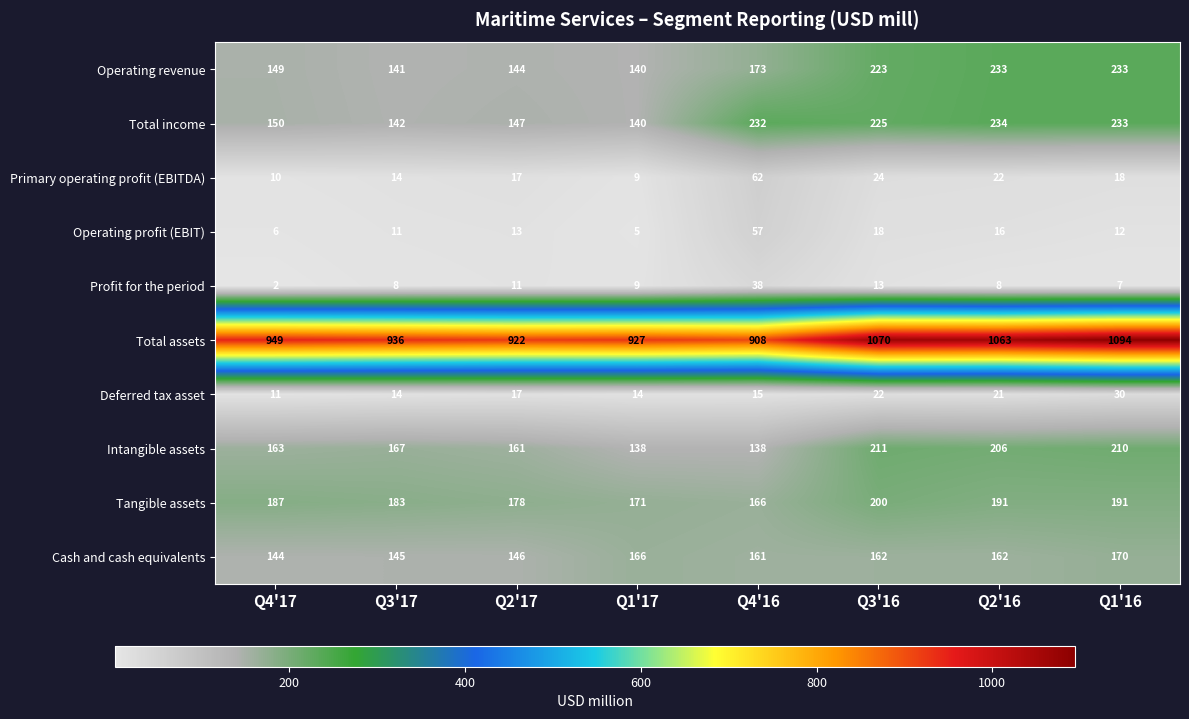

What is the sum of all Tangible assets values?

1467